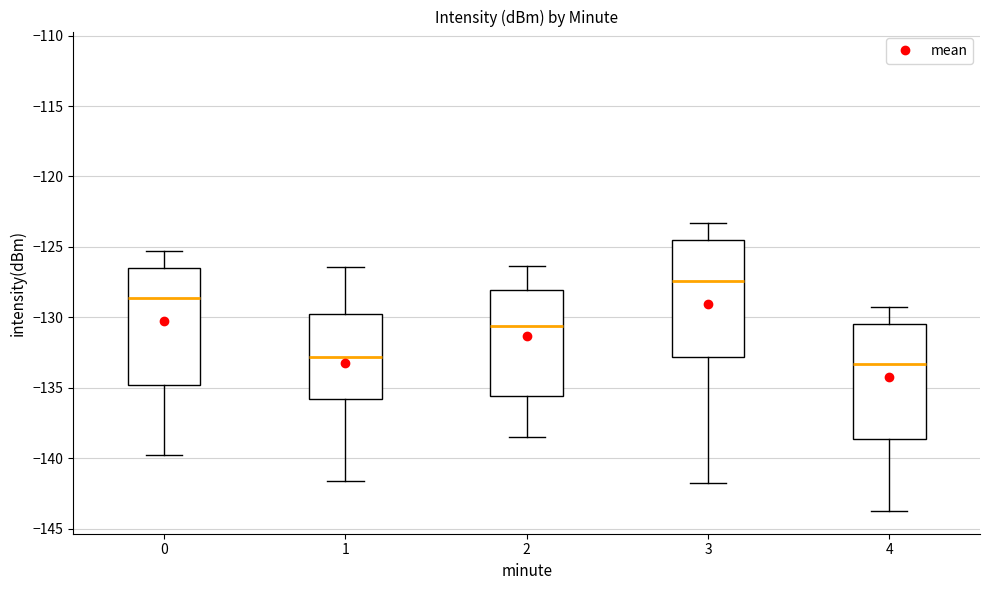

Reading left to right, transcribe this box plot: for each box, give where its median line is, the range the box spans, and where its two whiskers end, as read against the y-axis. The values are not printed on the chart, so give them approximately, as read against the axis.

0: median -128.5, box -135.0 to -126.5, whiskers -139.5 to -125.5
1: median -133.0, box -136.0 to -130.0, whiskers -141.5 to -126.5
2: median -130.5, box -135.5 to -128.0, whiskers -138.5 to -126.5
3: median -127.5, box -133.0 to -124.5, whiskers -141.5 to -123.5
4: median -133.5, box -138.5 to -130.5, whiskers -143.5 to -129.5